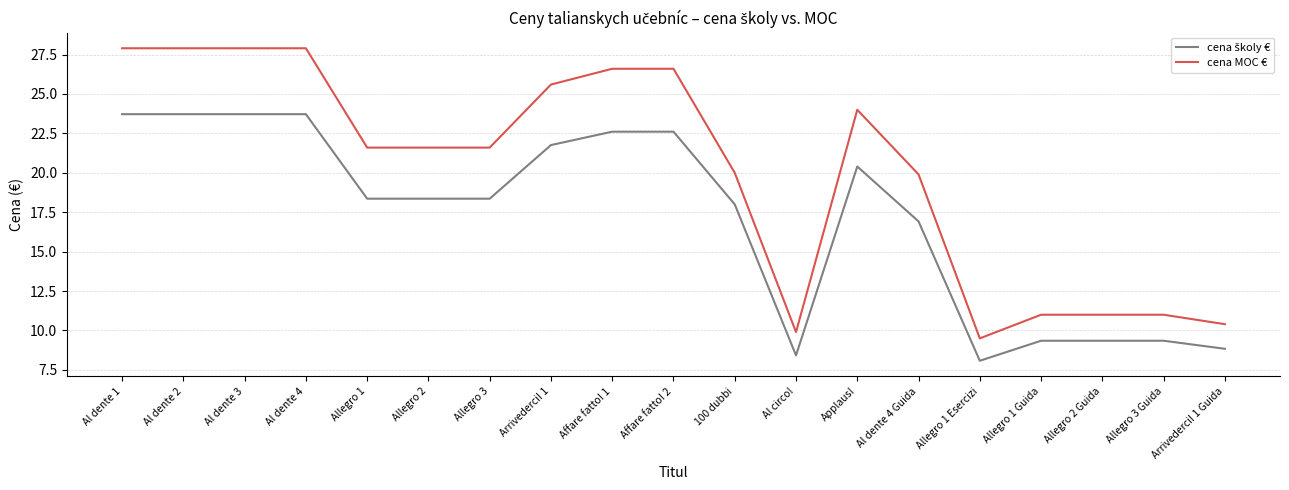

The value of cena MOC € at Applaus! is 24.0. True or false?

True